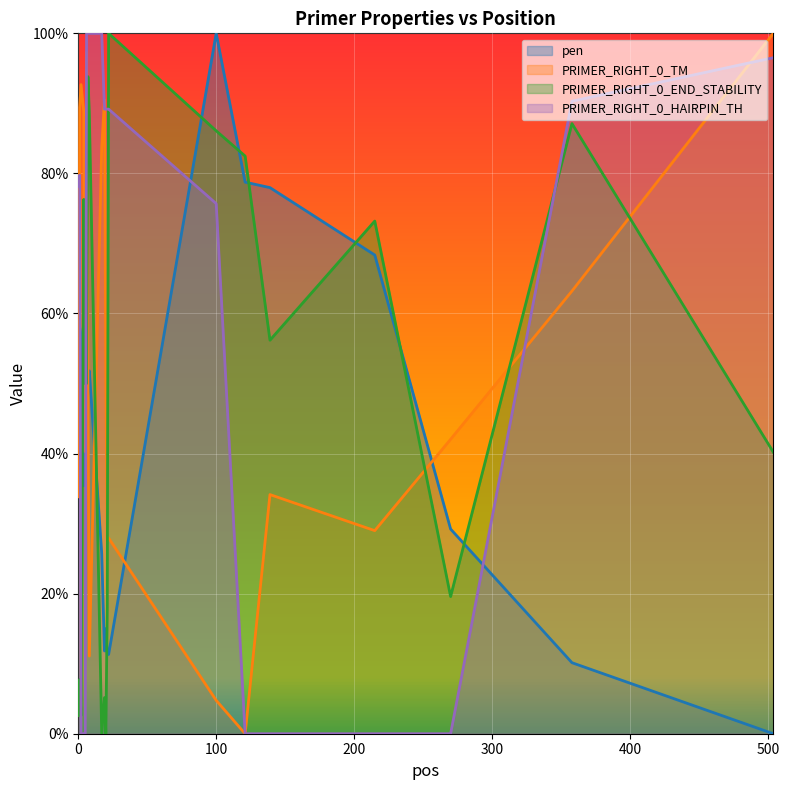

What is the average value of the PRIMER_RIGHT_0_END_STABILITY series?

47.0